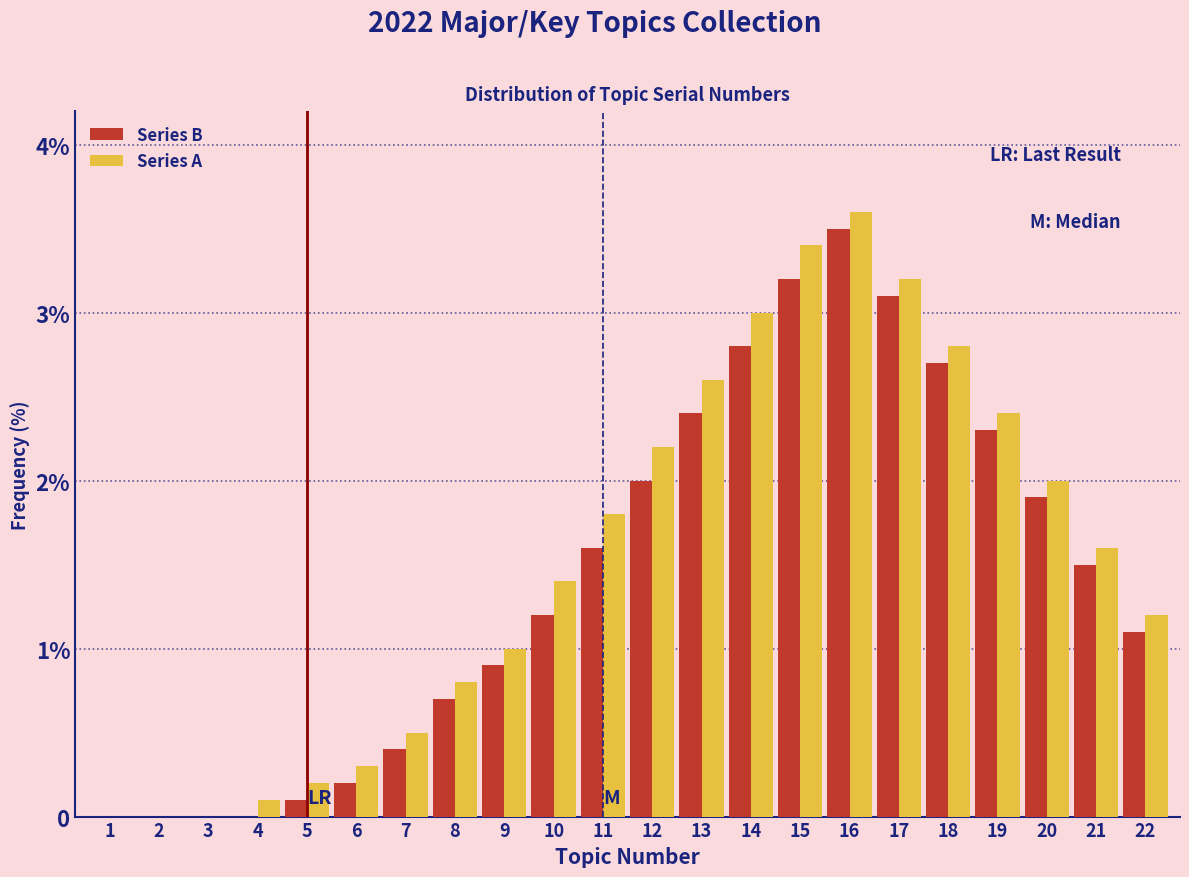

Are the bars horizontal?

No